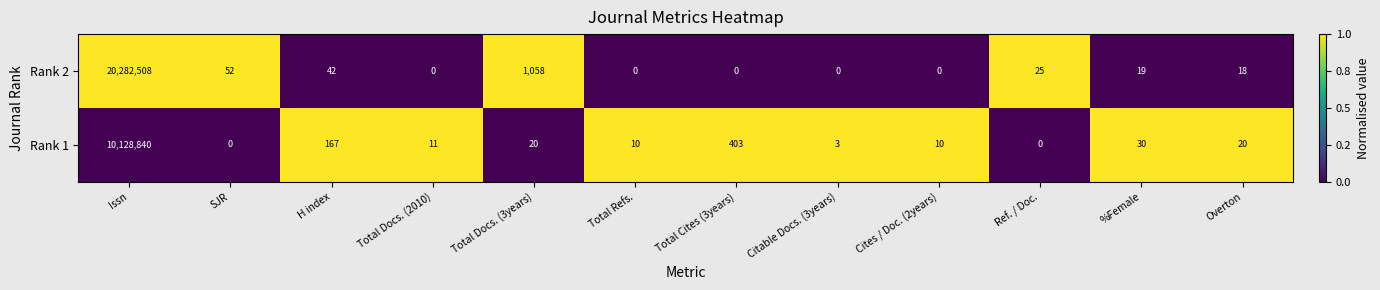

Is the value of Rank 1 at Issn greater than the value of Rank 2 at Total Docs. (3years)?

Yes